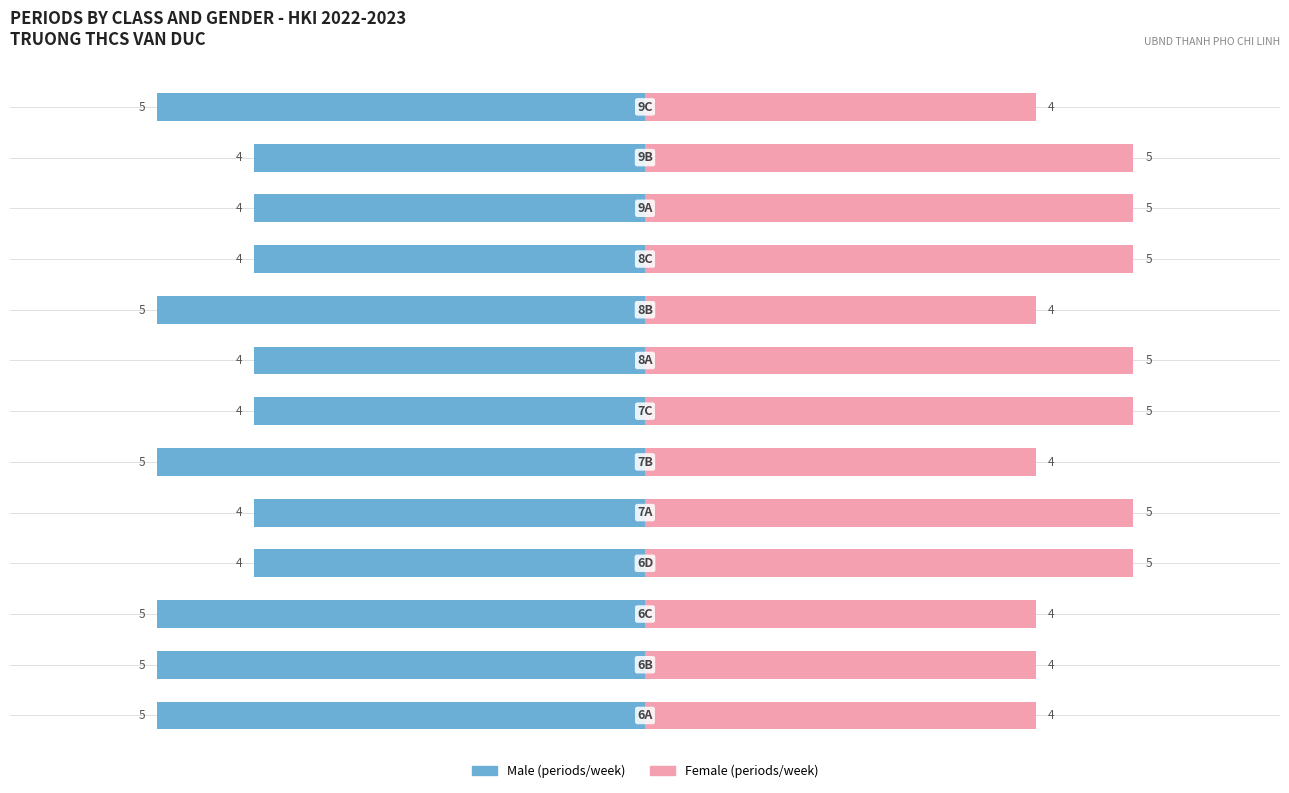

Between 1 and 10, which series saw the biggest shift?

Male